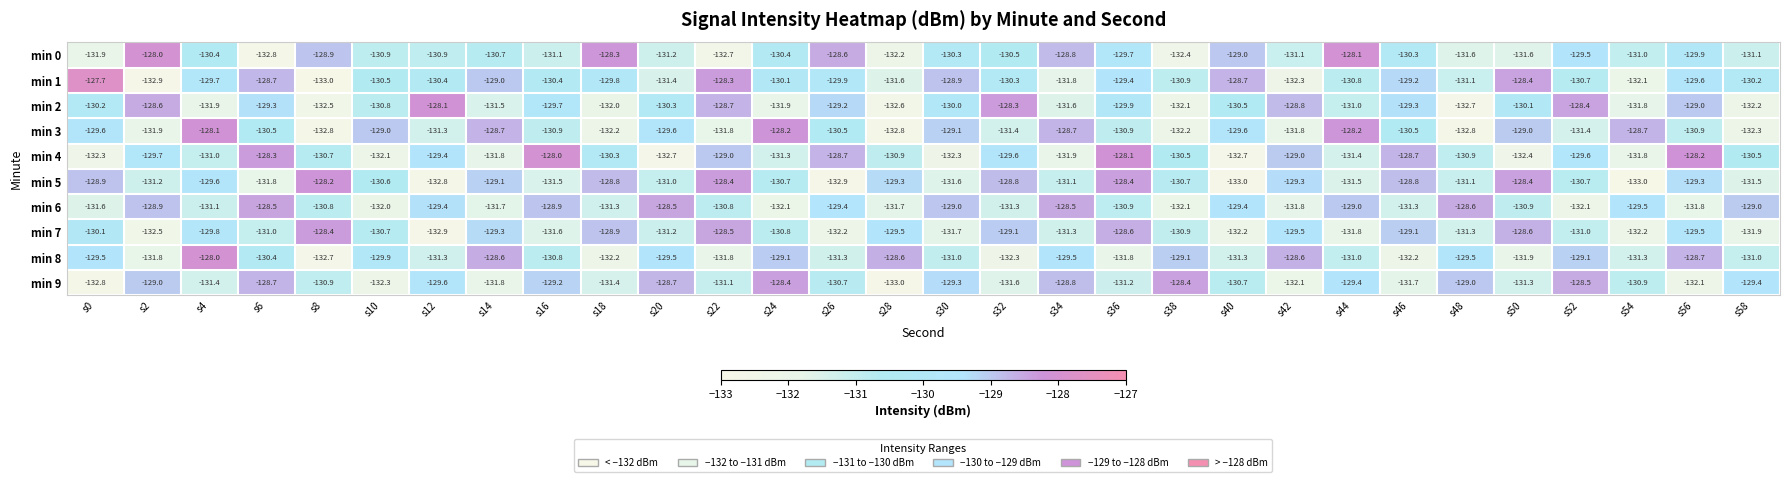

What is the spread (max minus min) of values at s40?

4.3